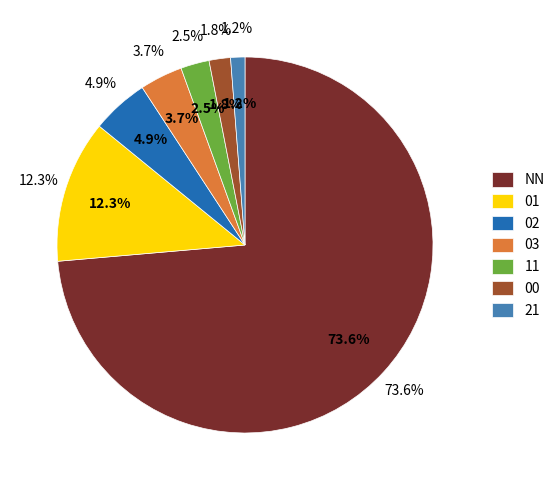

What percentage is the 00 slice, to the nearest percent?

2%